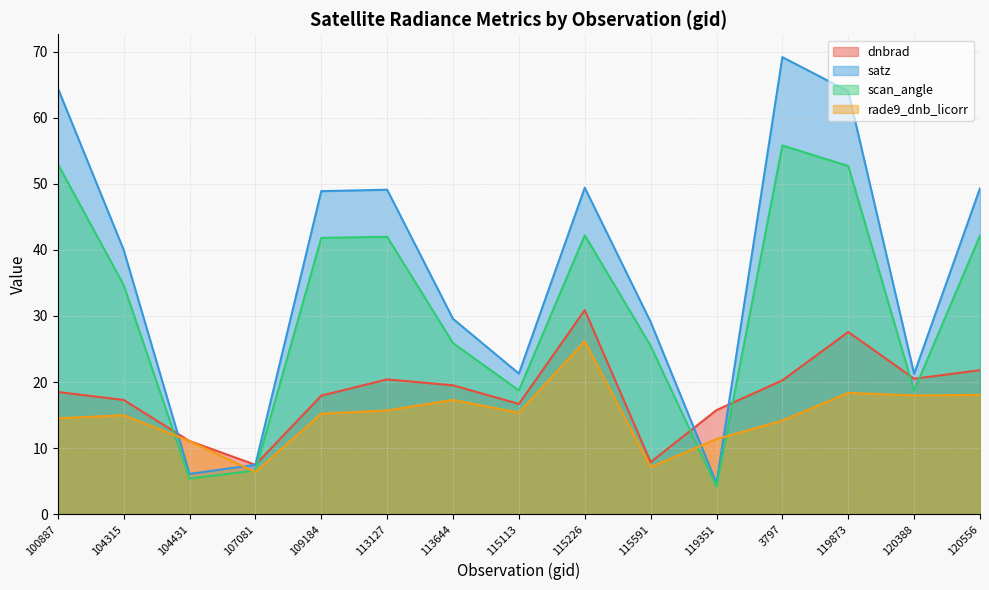

Reading left to right, what are all the values shown in this chart?

dnbrad: 18.5	17.3	11.1	7.5	17.9	20.4	19.5	16.7	30.9	7.9	15.8	20.3	27.6	20.5	21.8
satz: 64.5	40.0	6.1	7.5	48.9	49.1	29.6	21.3	49.4	29.1	4.7	69.2	64.0	21.2	49.3
scan_angle: 53.0	34.7	5.4	6.6	41.8	42.0	25.9	18.7	42.2	25.5	4.2	55.8	52.7	18.7	42.2
rade9_dnb_licorr: 14.5	15.0	11.1	6.4	15.2	15.7	17.3	15.4	26.2	7.1	11.4	14.2	18.4	18.0	18.1